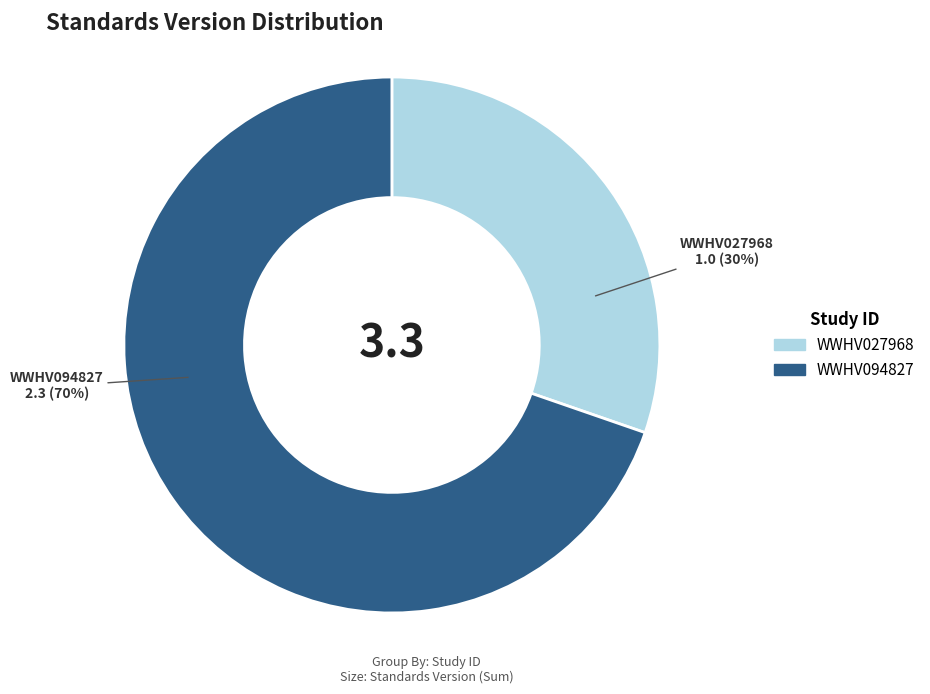

How many slices are in this pie chart?

2